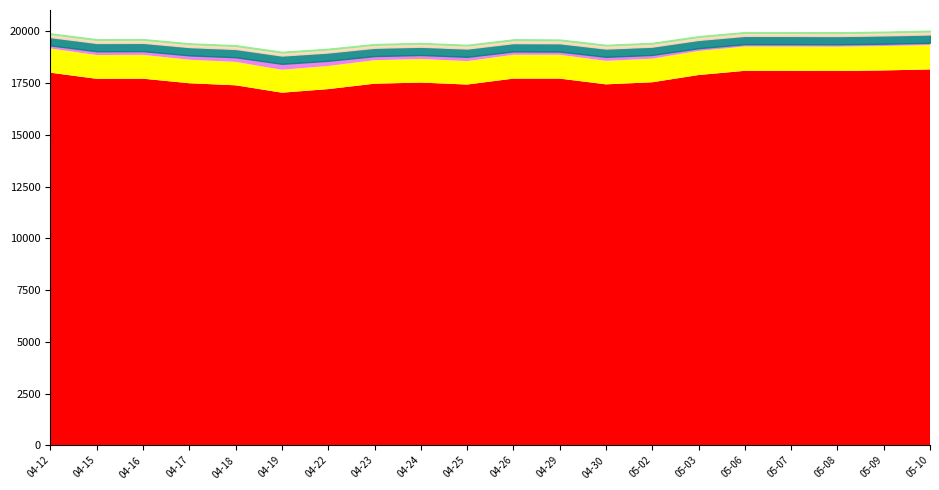

At how many categories does at least one series exceed 4347?

20